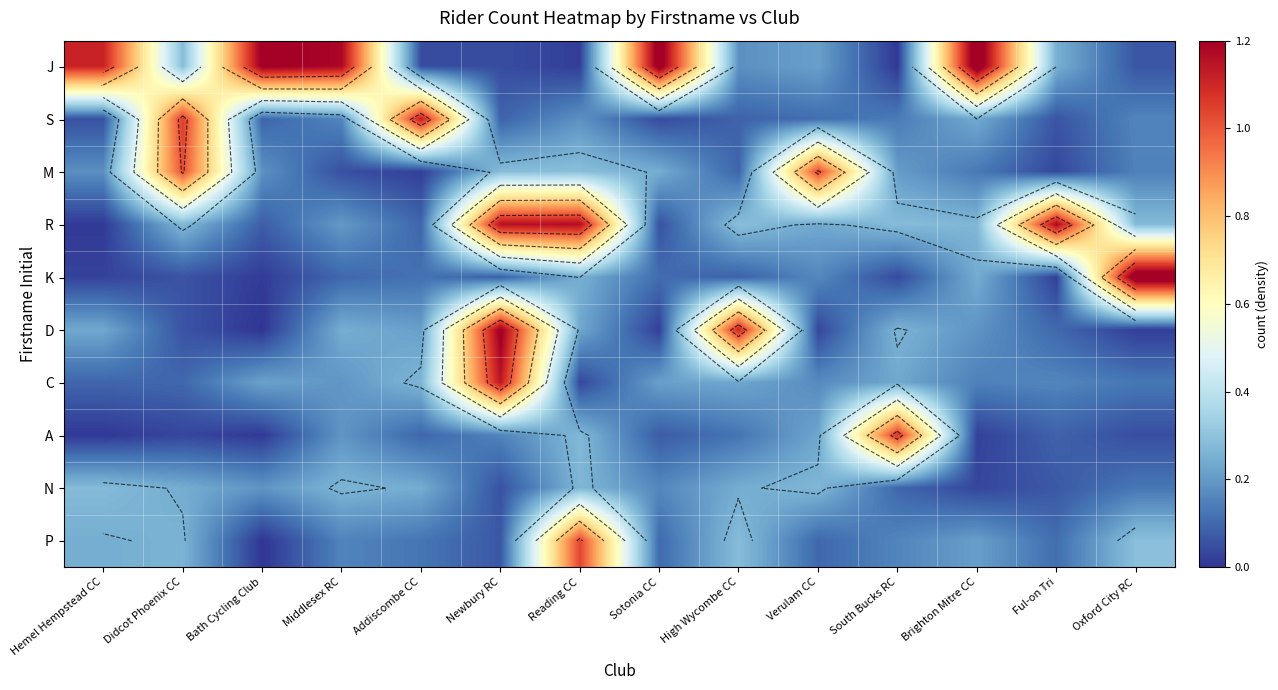

Which category has the lowest value across all series?

Bath Cycling Club